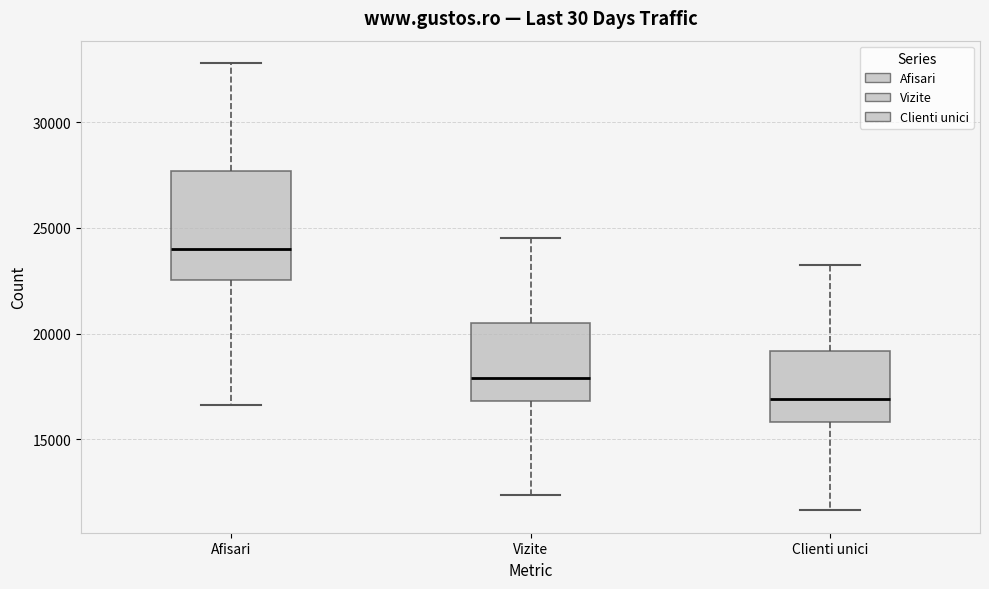

Reading left to right, transcribe this box plot: for each box, give where its median line is, the range the box spans, and where its two whiskers end, as read against the y-axis. The values are not printed on the chart, so give them approximately, as read against the axis.

Afisari: median 24000, box 22500 to 27500, whiskers 16500 to 33000
Vizite: median 18000, box 17000 to 20500, whiskers 12500 to 24500
Clienti unici: median 17000, box 16000 to 19000, whiskers 11500 to 23000